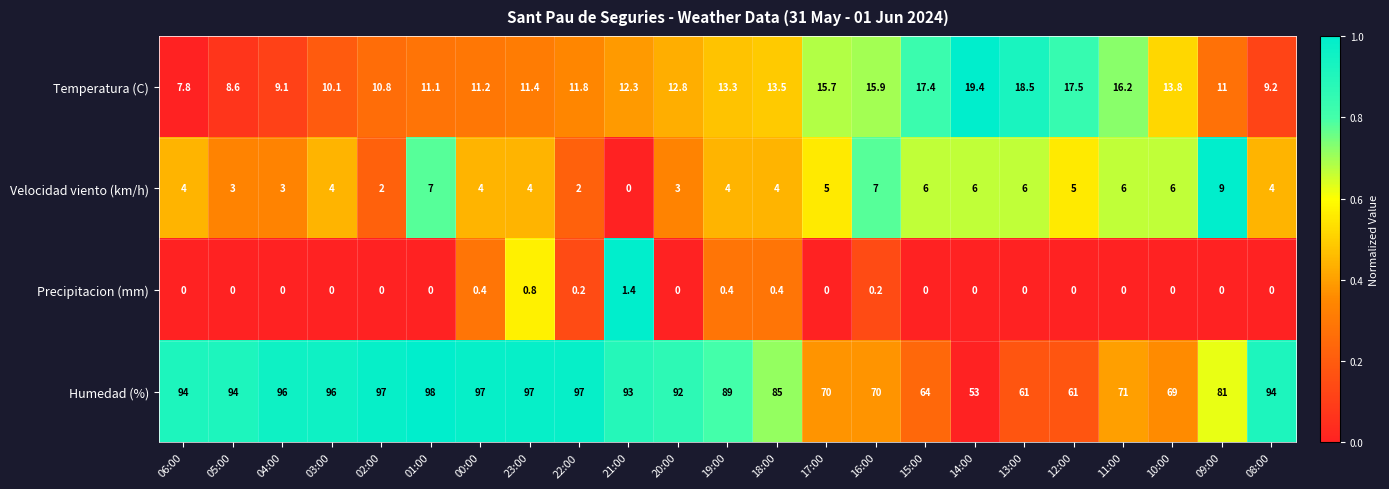

The value of Precipitacion (mm) at 00:00 is 0.4. True or false?

True